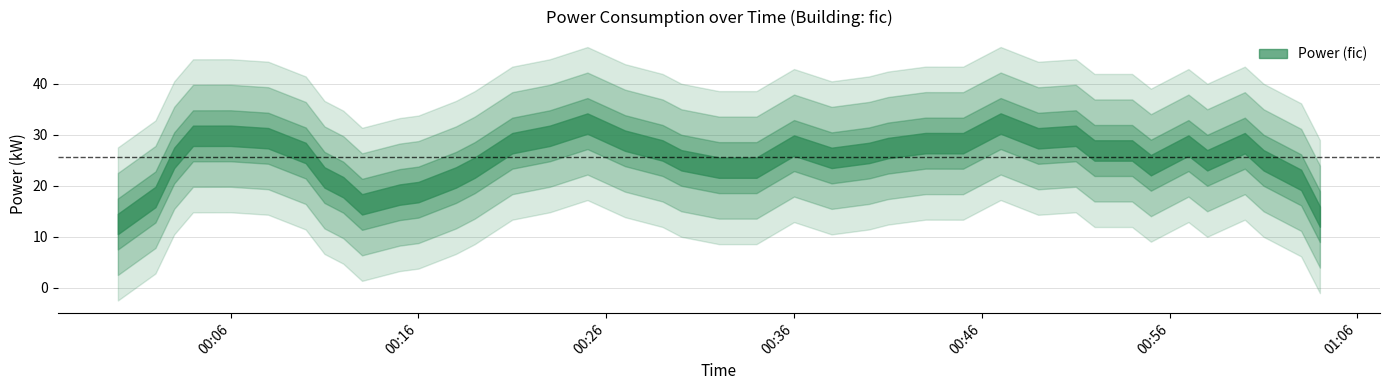

Rank the categories by value from highest to lowest.

4, 15, 5, 16, 36, 17, 24, 30, 32, 29, 34, 38, 26, 28, 27, 6, 1, 14, 3, 10, 20, 22, 12, 18, 21, 23, 2, 35, 37, 7, 33, 39, 31, 0, 9, 13, 25, 11, 19, 8